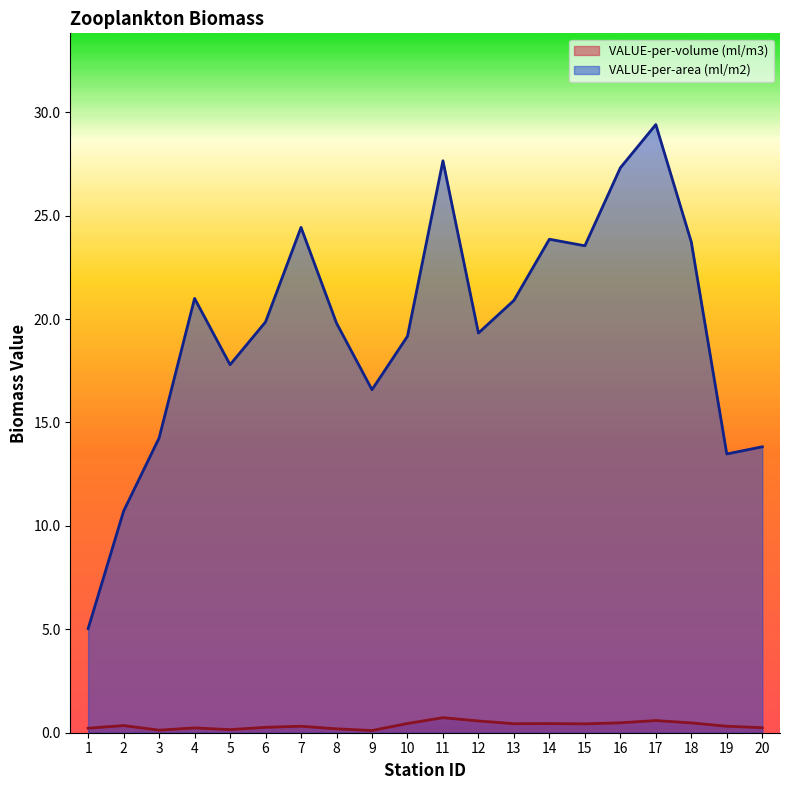

The VALUE-per-volume (ml/m3) series shows 0.2 at 4. True or false?

True